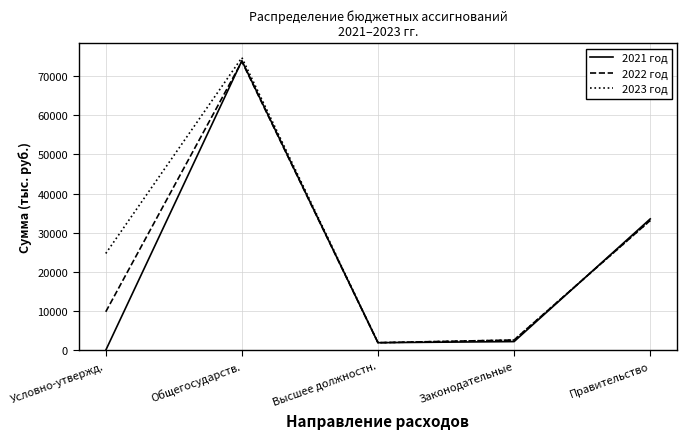

At which category is the sum across all series the highest?

Общегосударств.